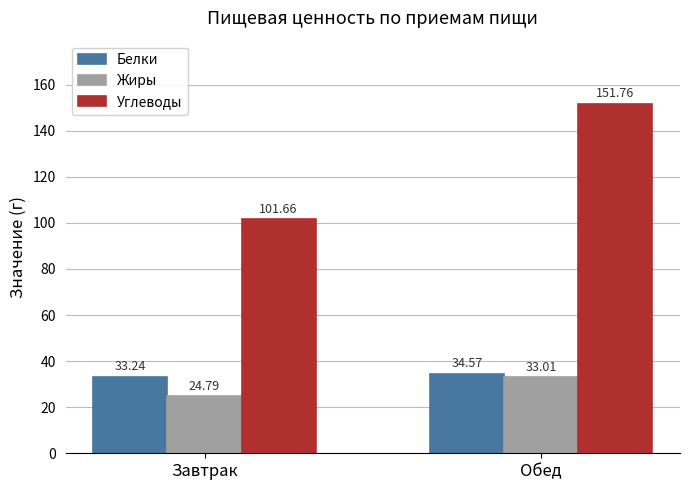

What is the label of the 1st bar from the left?

Завтрак